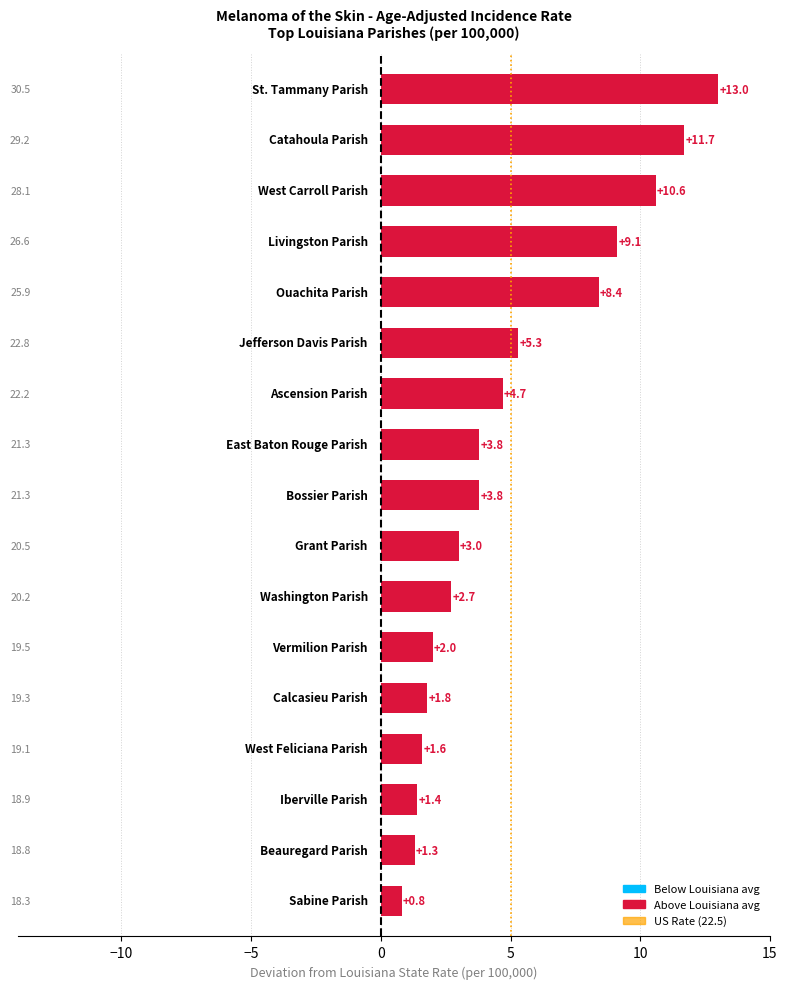

What is the maximum value shown in the chart?

13.0